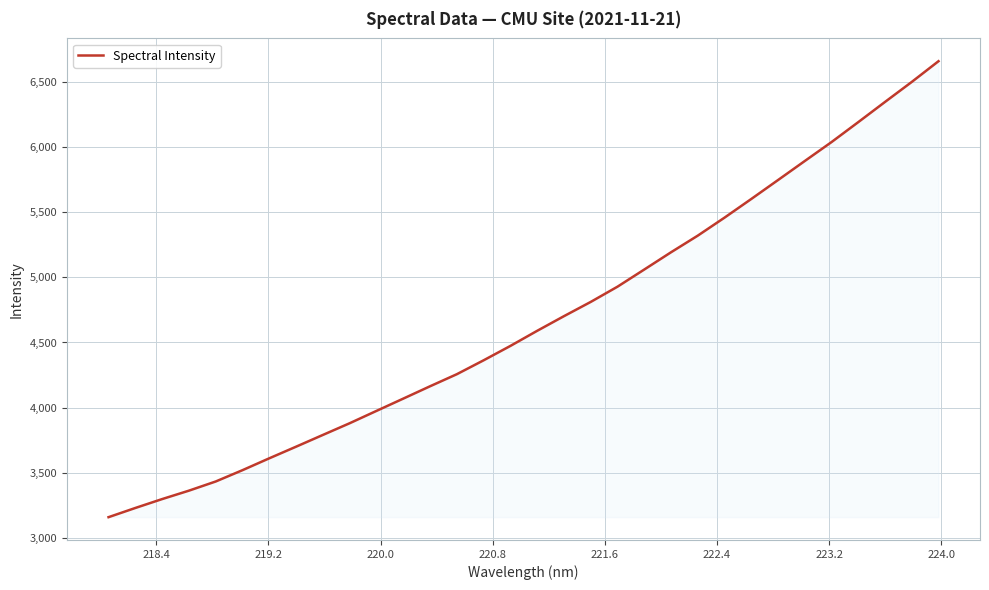

What is the difference between the maximum and minimum values?

3496.9